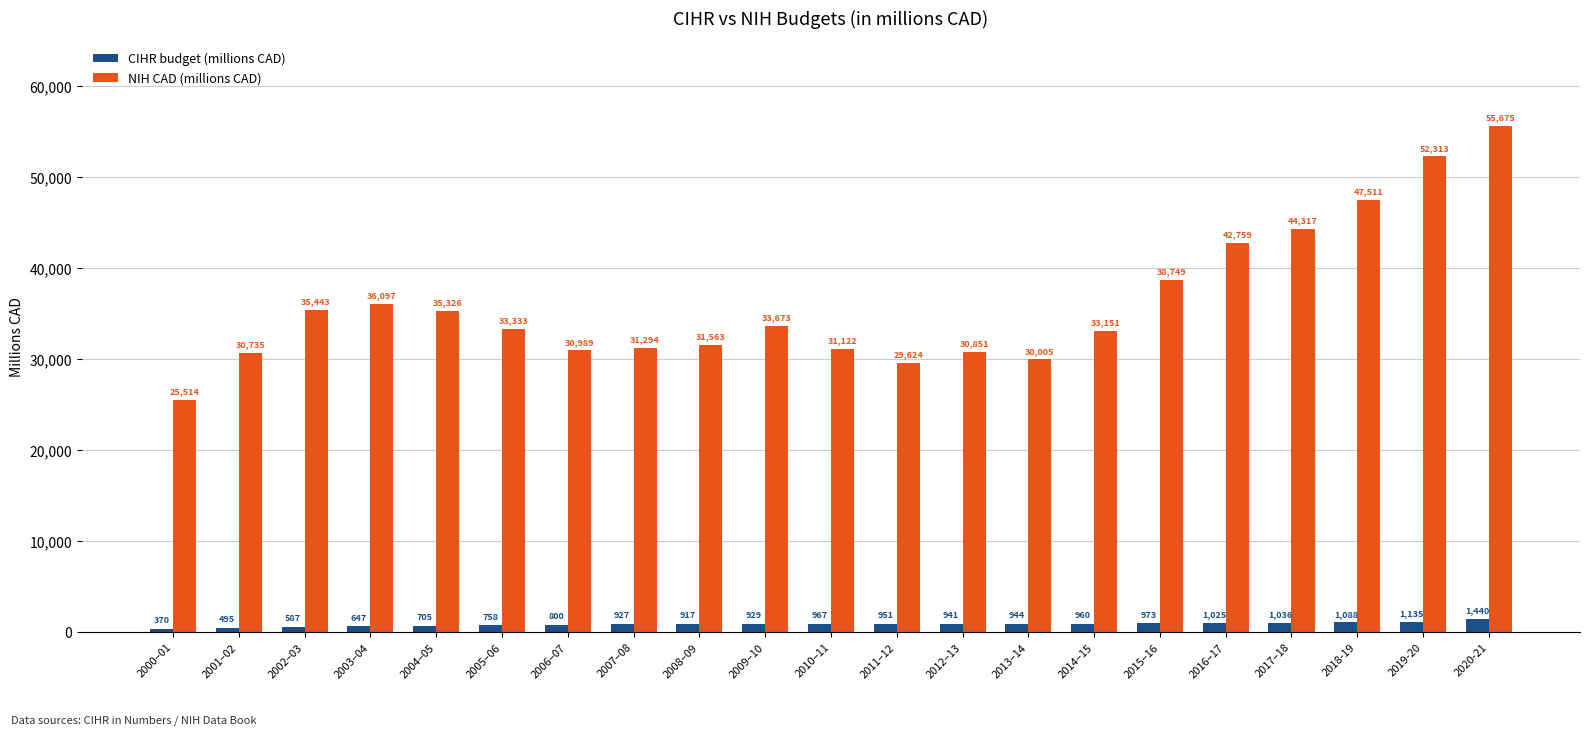

What are all the series names shown in the legend?

CIHR budget (millions CAD), NIH CAD (millions CAD)